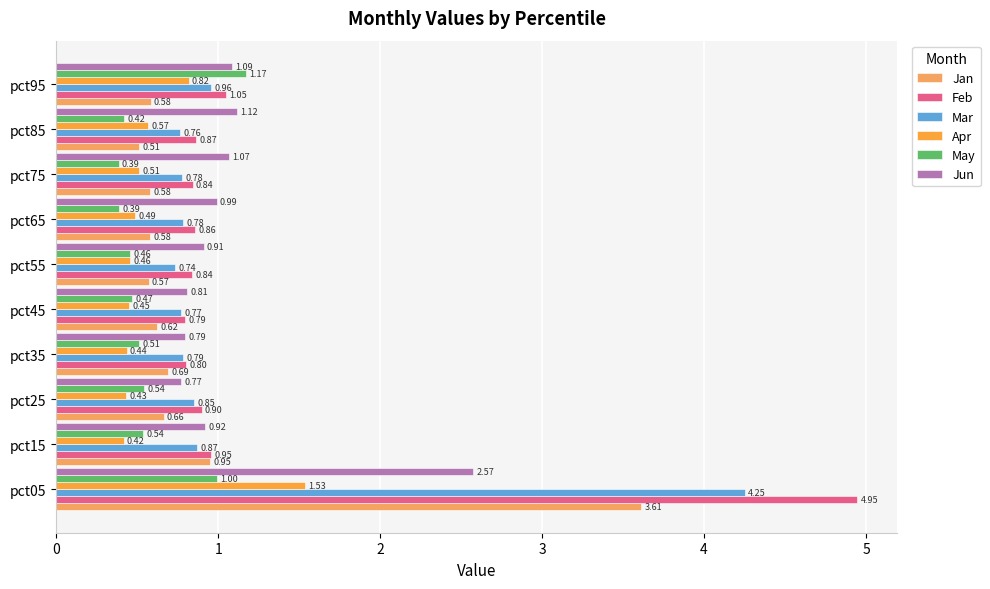

How many Apr values are between 0 and 1?

9